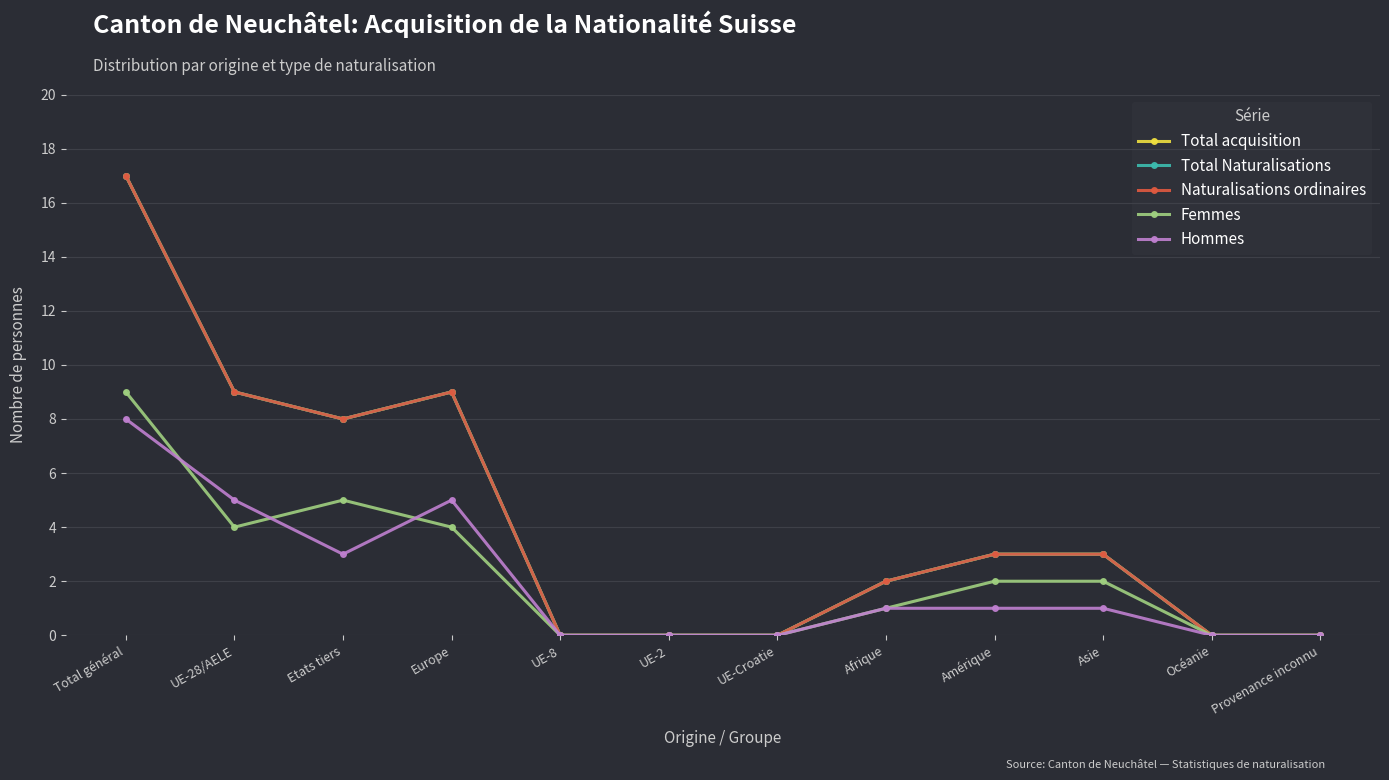

Where is the first local maximum for Total acquisition?

Europe